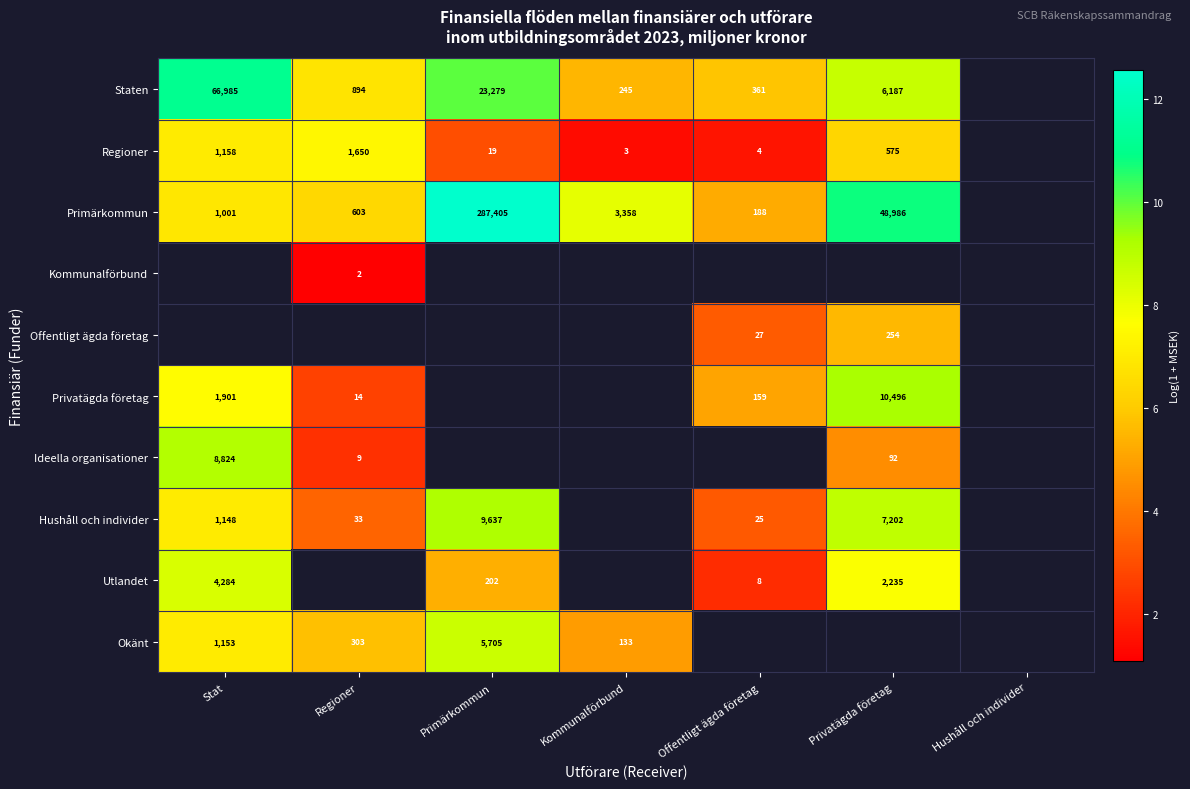

Which series has the largest range (max minus min)?

Primärkommun